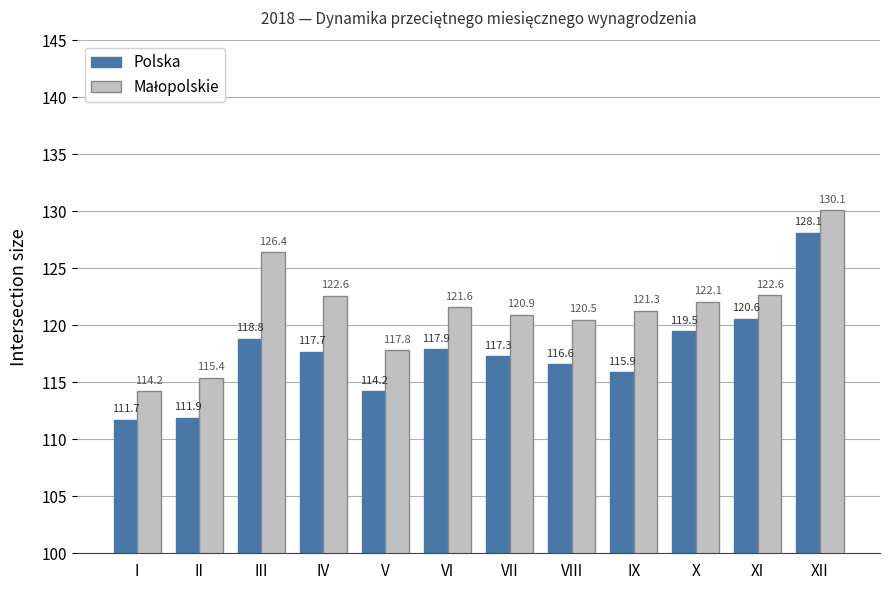

Where is Polska nearest to the value 119?

III